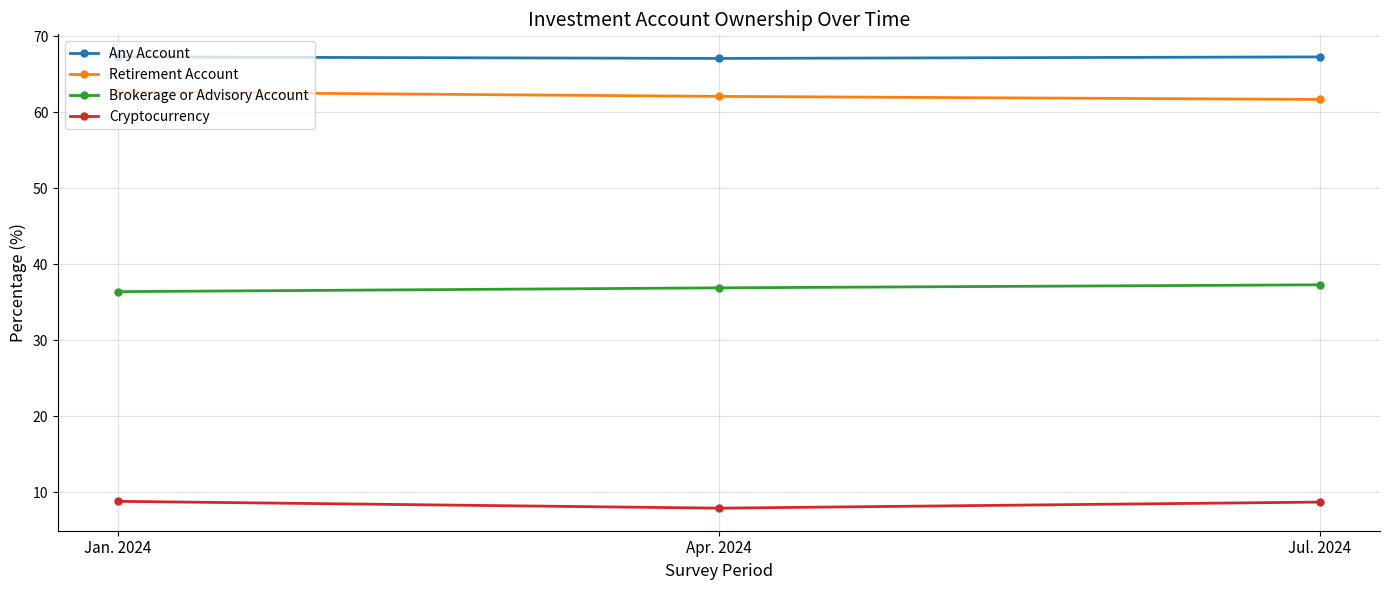

What is the spread (max minus min) of values at Apr. 2024?

59.2